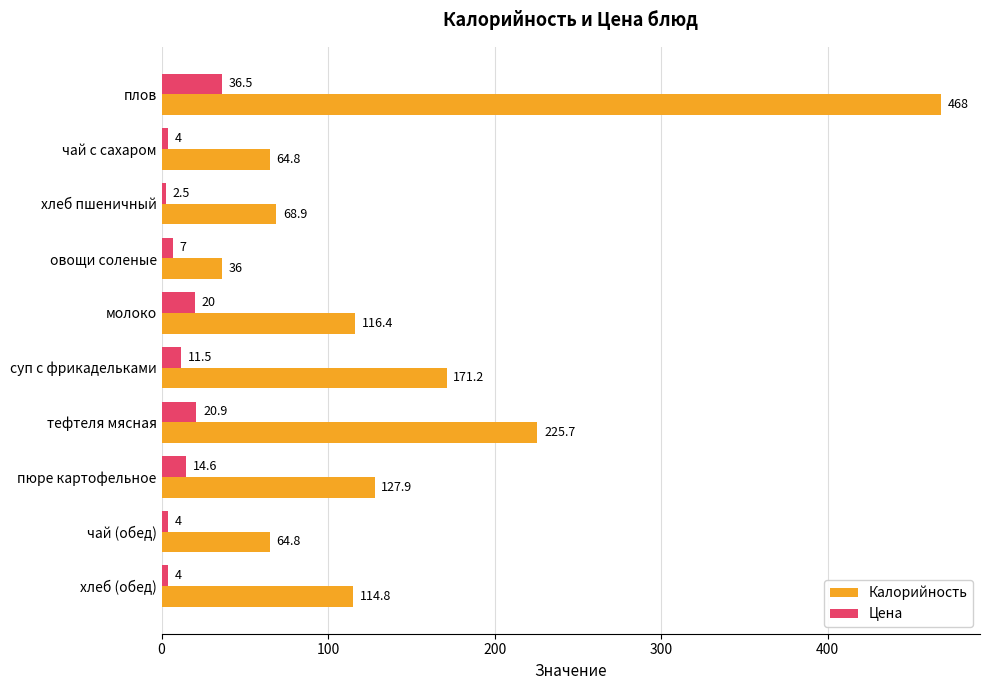

What is the difference between the maximum and minimum values in the Цена series?

34.0